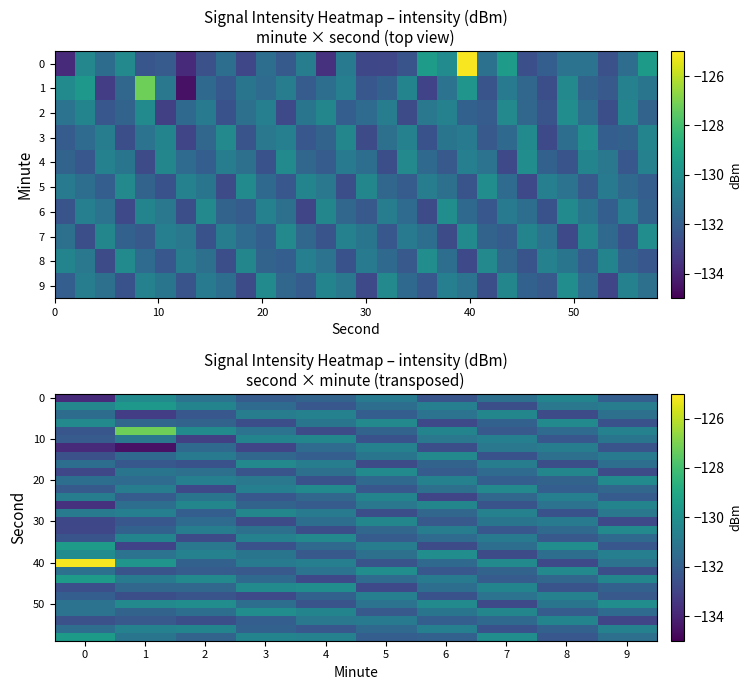

Is it true that 20 equals -217.9 at 9?

False